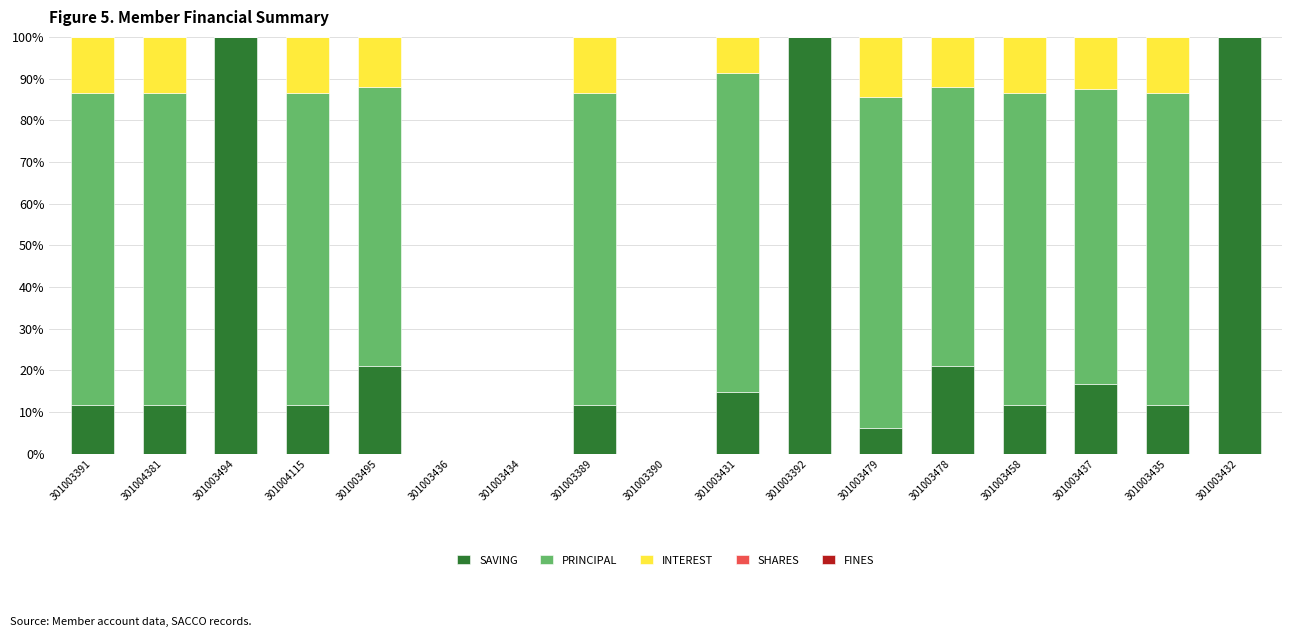

Is it true that SAVING equals 14.9 at 301003431?

True